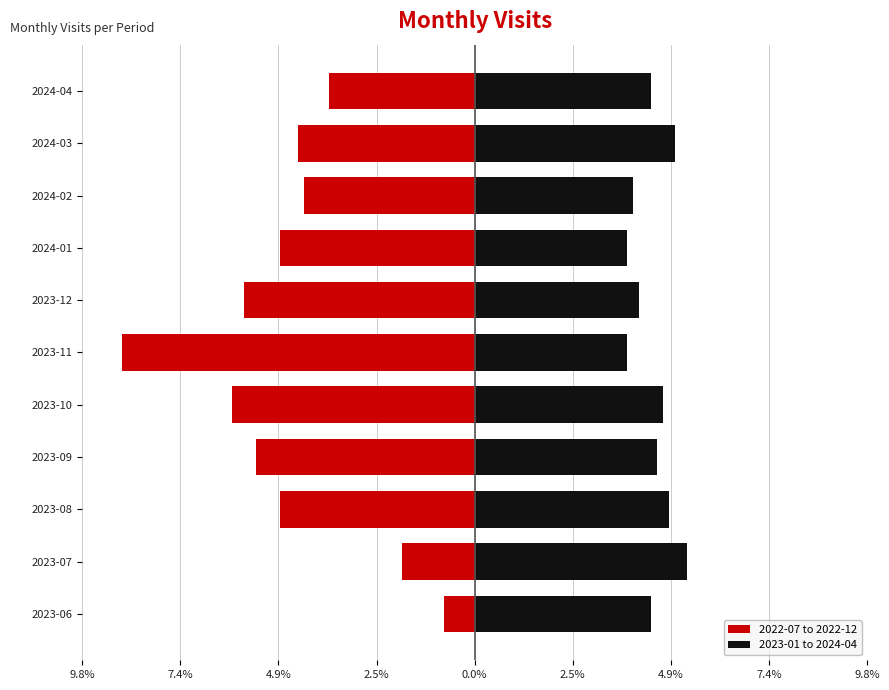

Which series has the largest total across all categories?

2023-01 to 2024-04